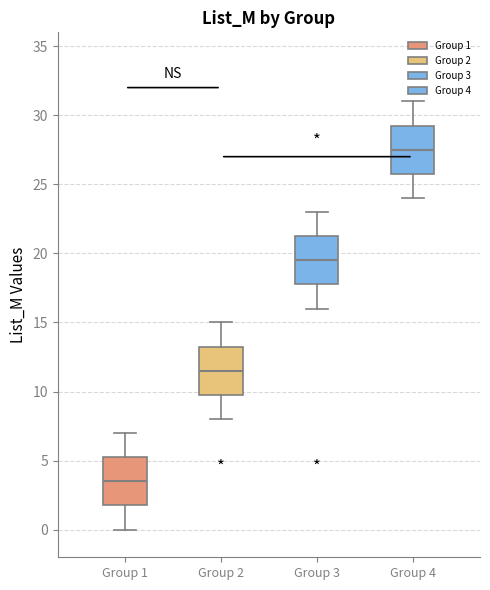

Which box has the lowest median line?

Group 1